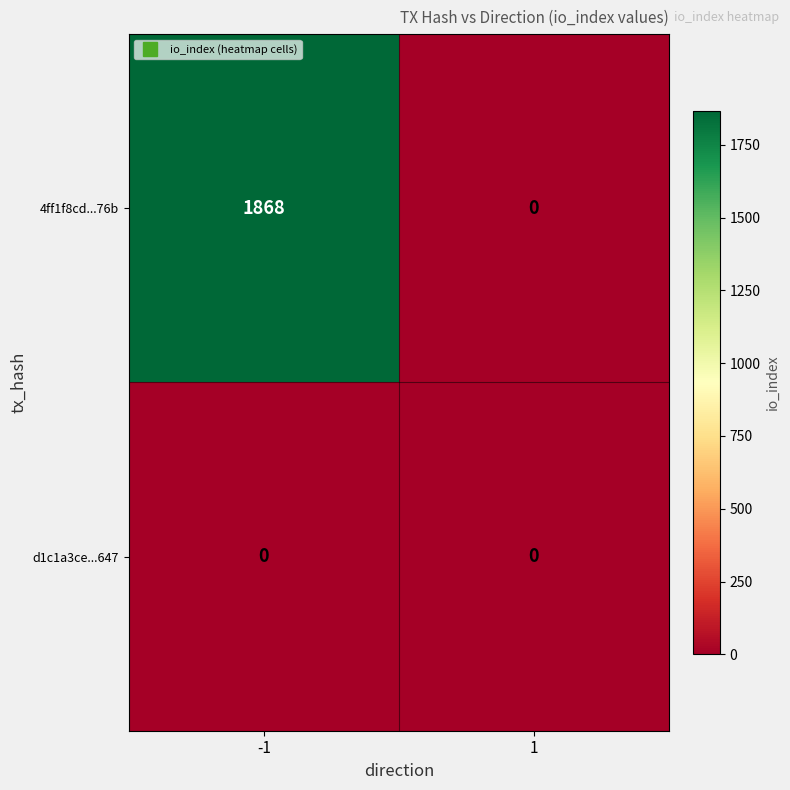

Reading left to right, extract all data points from this chart.

4ff1f8cd...76b: -1=1868	1=0
d1c1a3ce...647: -1=0	1=0